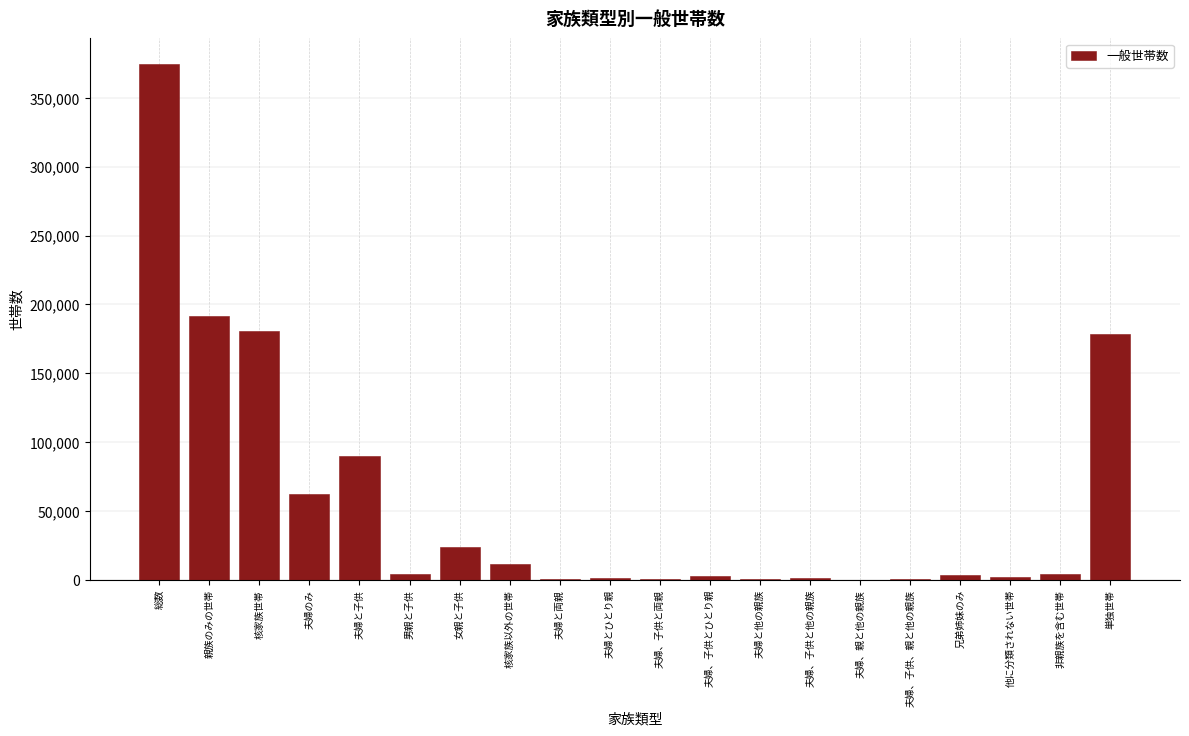

What is the maximum value shown in the chart?

374485